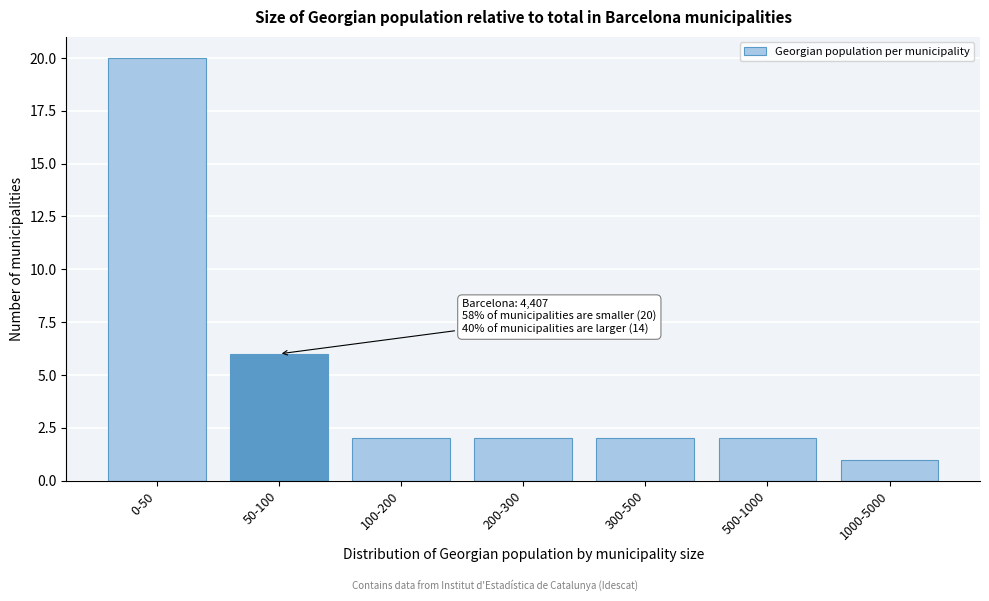

Reading left to right, what are all the values shown in this chart?

0-50=20	50-100=6	100-200=2	200-300=2	300-500=2	500-1000=2	1000-5000=1